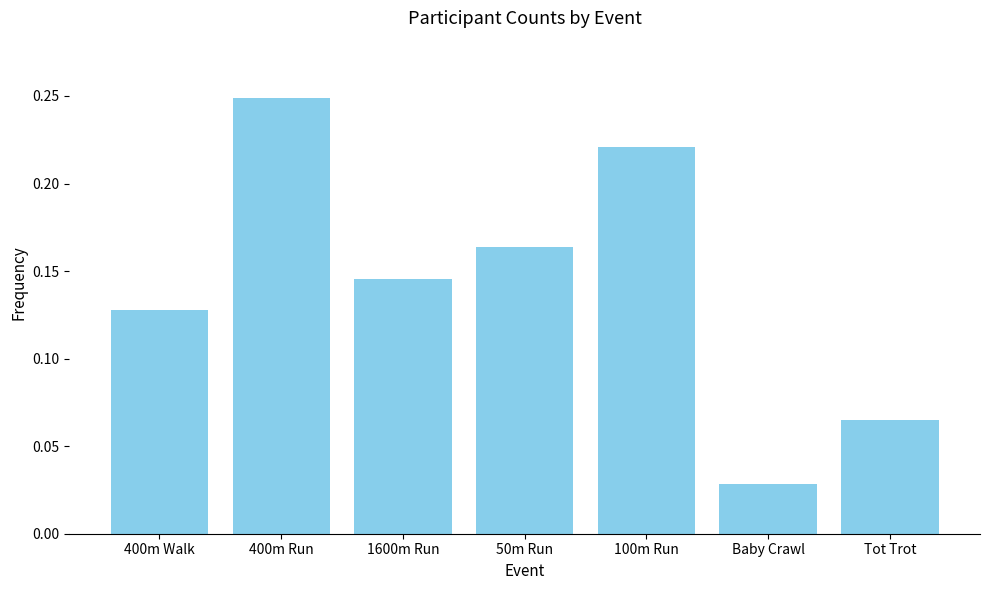

Rank the categories by value from highest to lowest.

400m Run, 100m Run, 50m Run, 1600m Run, 400m Walk, Tot Trot, Baby Crawl